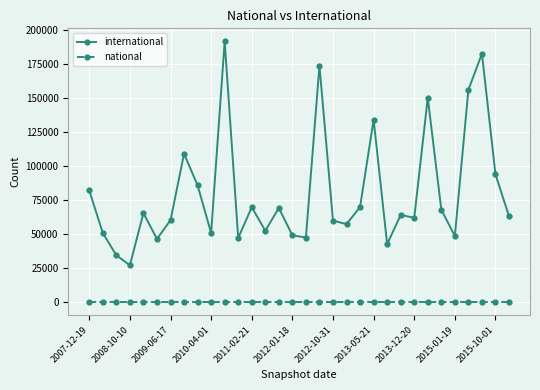

At how many categories does at least one series exceed 79522?

10